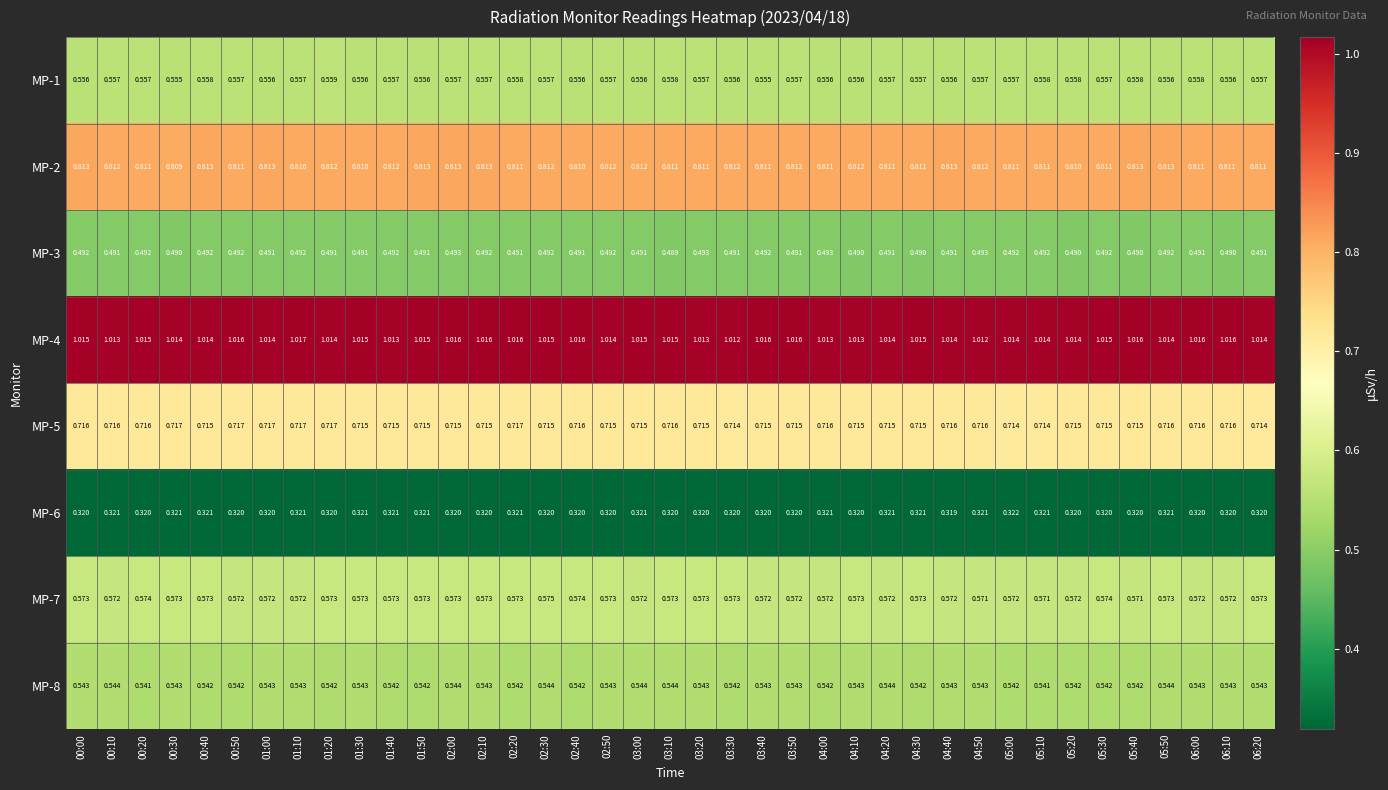

Count the number of categories in the chart.

39